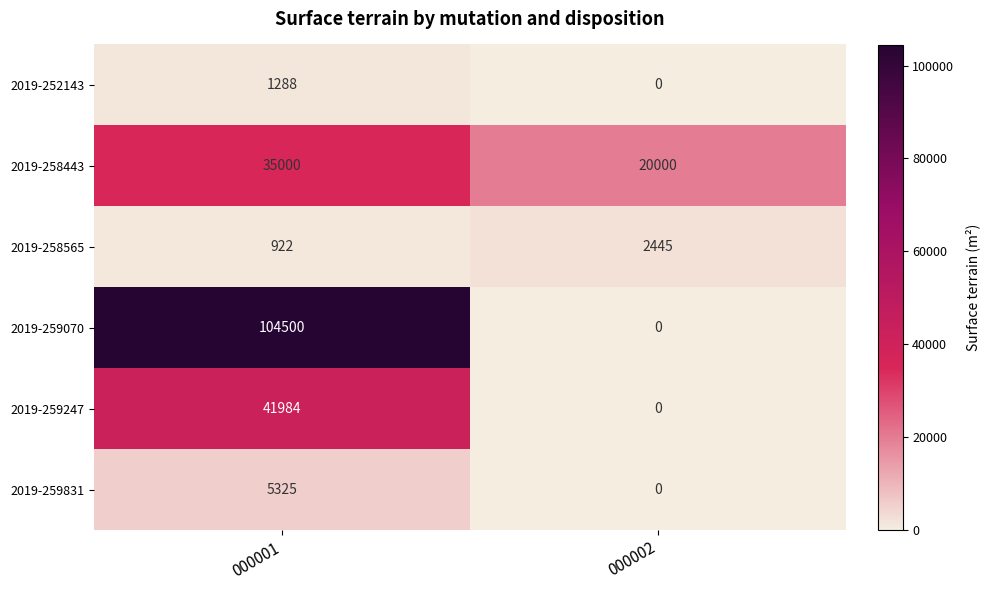

What is the highest value of the 2019-259247 series?

41984